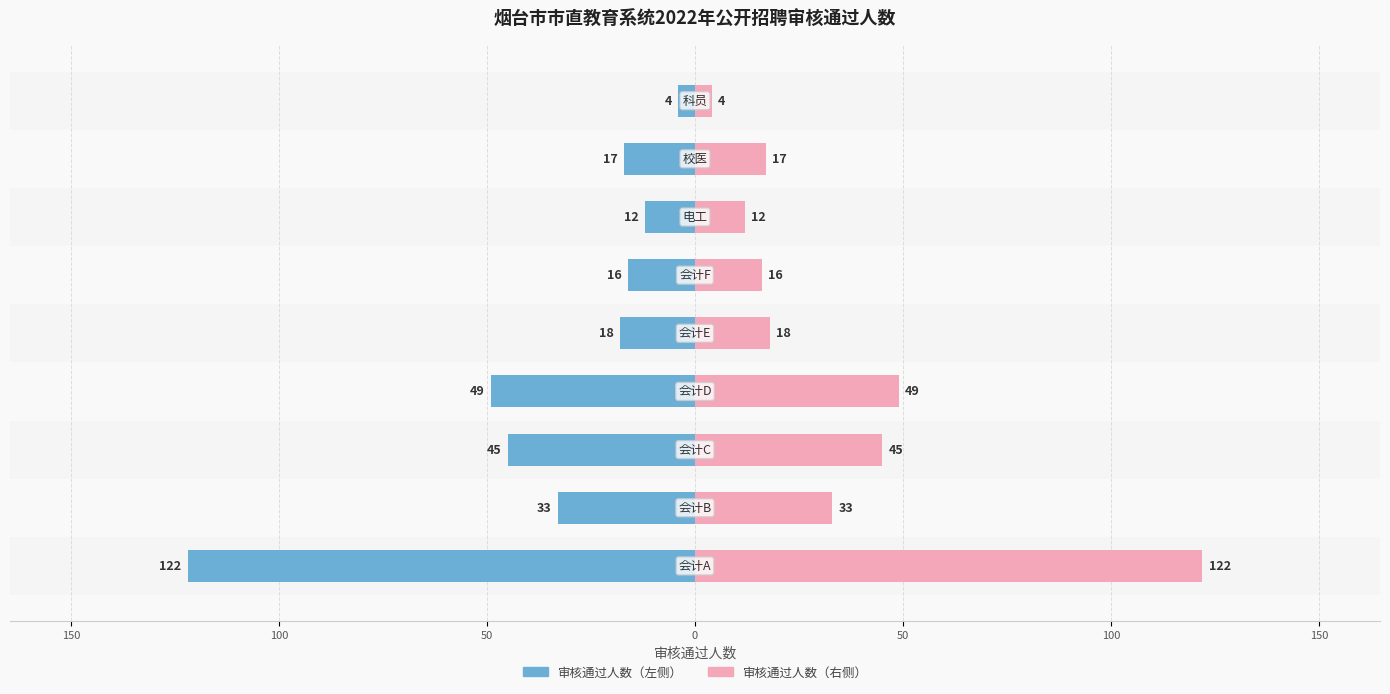

Rank the series by their maximum value, from highest to lowest.

审核通过人数（右）, 审核通过人数（左）